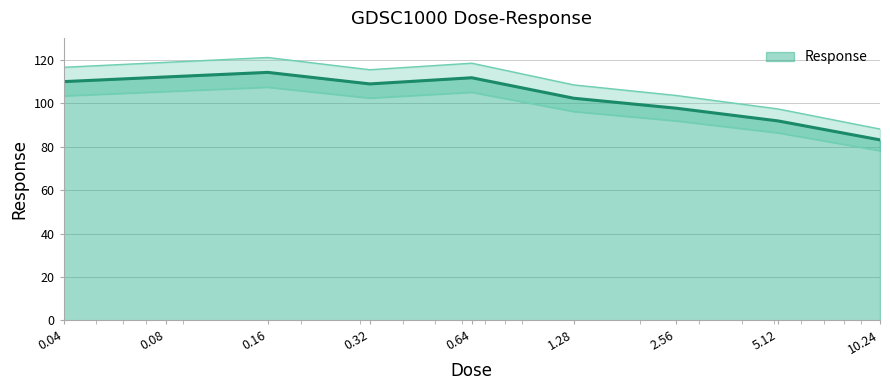

Reading right to left, extract all data points from this chart.

10.24=78.1	5.12=86.3	2.56=91.8	1.28=96.1	0.64=105.0	0.32=102.3	0.16=107.3	0.08=105.3	0.04=103.3